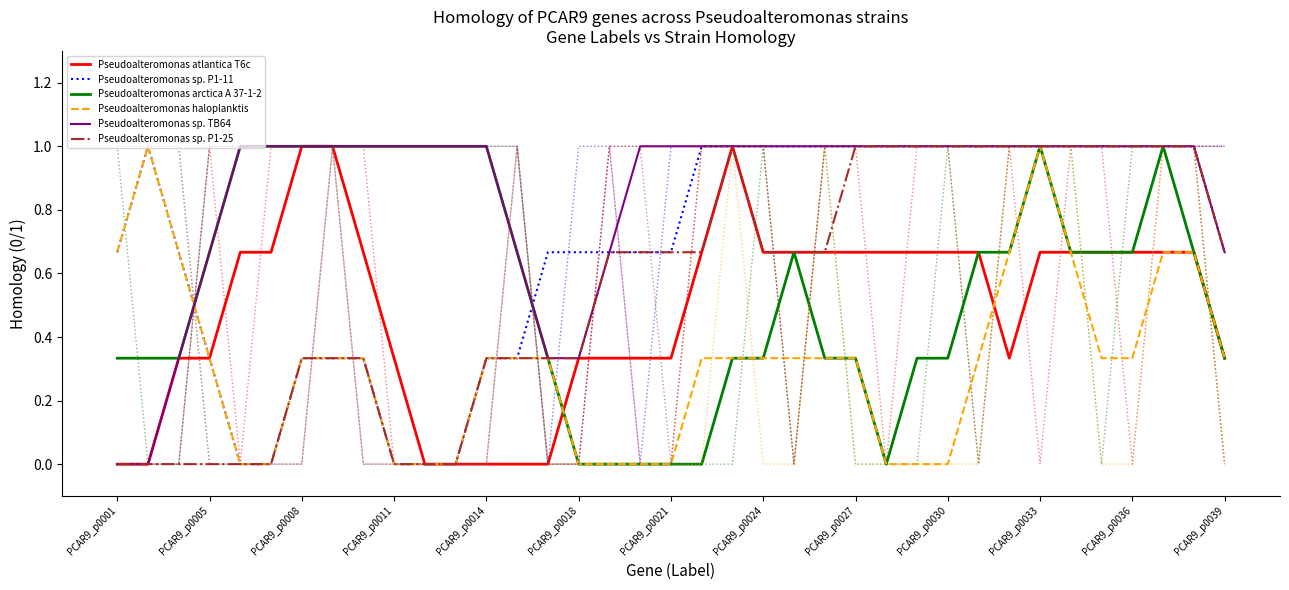

Does the chart have visible grid lines?

No